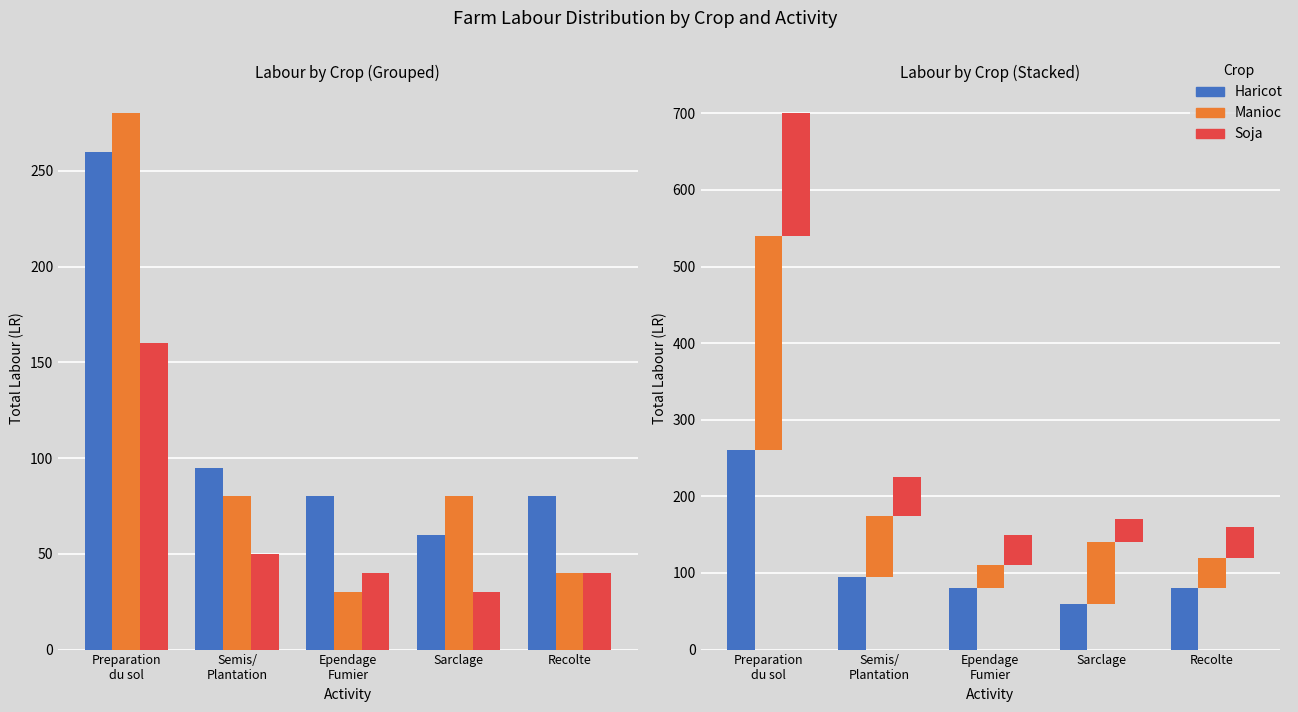

Reading left to right, what are all the values shown in this chart?

Haricot: 260	95	80	60	80
Manioc: 280	80	30	80	40
Soja: 160	50	40	30	40